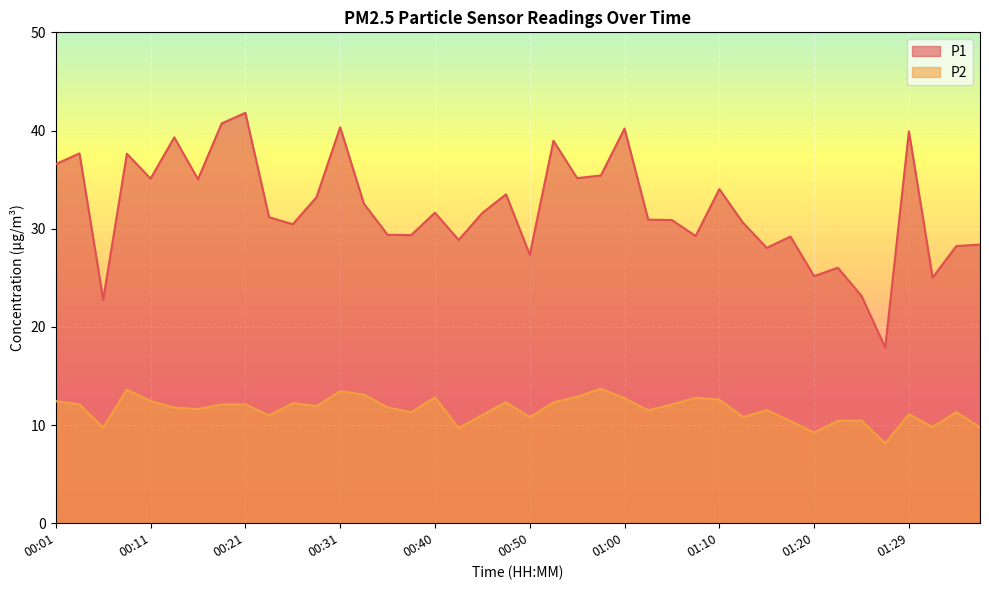

Reading left to right, what are all the values shown in this chart?

P1: 36.6	37.7	22.8	37.6	35.1	39.3	35.0	40.7	41.8	31.2	30.4	33.2	40.3	32.5	29.4	29.4	31.6	28.9	31.6	33.5	27.4	39.0	35.1	35.4	40.2	30.9	30.9	29.2	34.0	30.6	28.1	29.2	25.2	26.0	23.1	17.9	39.9	25.0	28.2	28.4
P2: 12.4	12.1	9.8	13.6	12.4	11.8	11.6	12.1	12.1	11.0	12.2	11.9	13.4	13.1	11.8	11.3	12.8	9.7	11.0	12.3	10.8	12.3	12.9	13.7	12.7	11.5	12.1	12.8	12.6	10.8	11.5	10.4	9.2	10.4	10.4	8.2	11.1	9.8	11.3	9.8